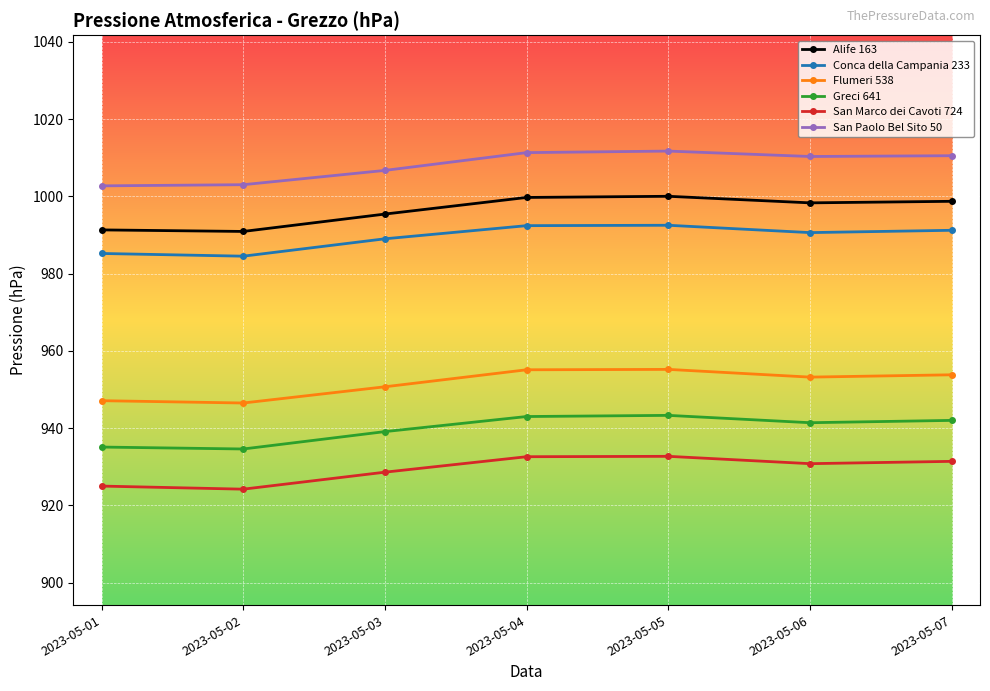

Which series changed the most between 2023-05-01 and 2023-05-04?

San Paolo Bel Sito 50